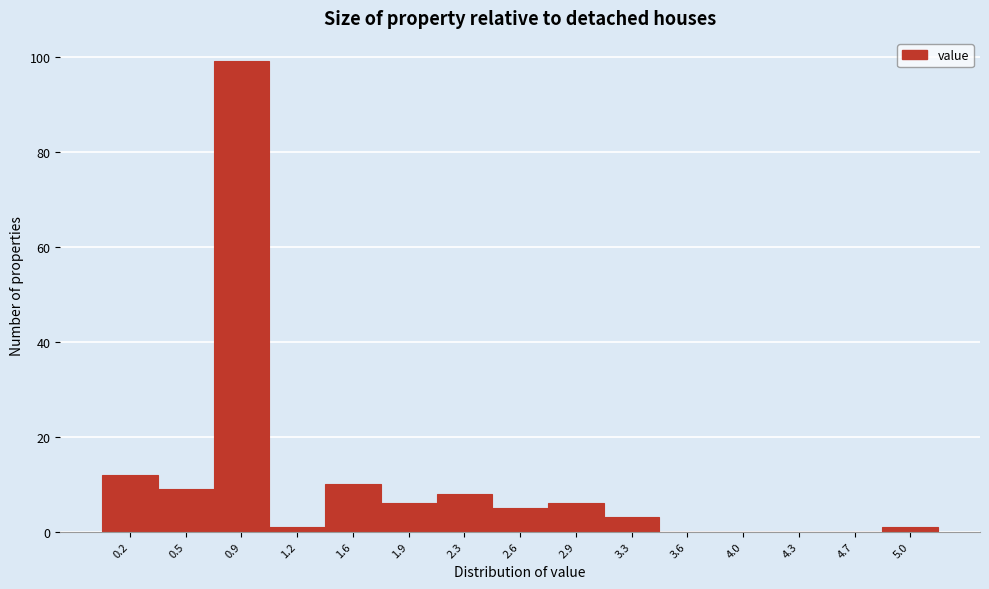

Reading left to right, transcribe this chart: for each bar, give the range it covers on the x-axis and its height. Neither the bar edges nor the heights are printed on the chart, so give them approximately, as read against the axes.

0.00 to 0.35: 12
0.35 to 0.70: 10
0.70 to 1.05: 100
1.05 to 1.40: under 2
1.40 to 1.75: 10
1.75 to 2.10: 6
2.10 to 2.45: 8
2.45 to 2.75: 6
2.75 to 3.10: 6
3.10 to 3.45: 4
3.45 to 3.80: 0
3.80 to 4.15: 0
4.15 to 4.50: 0
4.50 to 4.85: 0
4.85 to 5.20: under 2